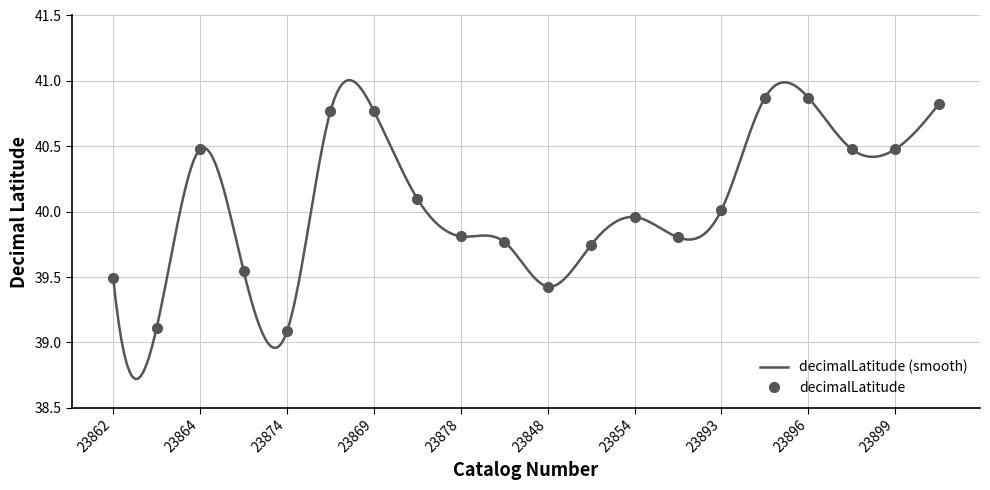

What is the sum of all values?

801.4